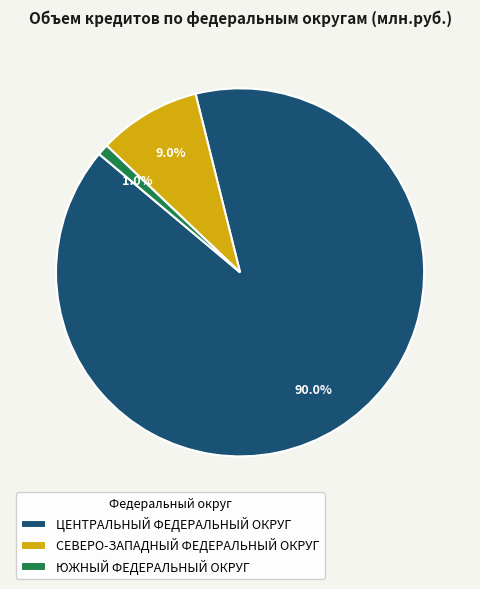

Is there a majority slice in this chart?

Yes